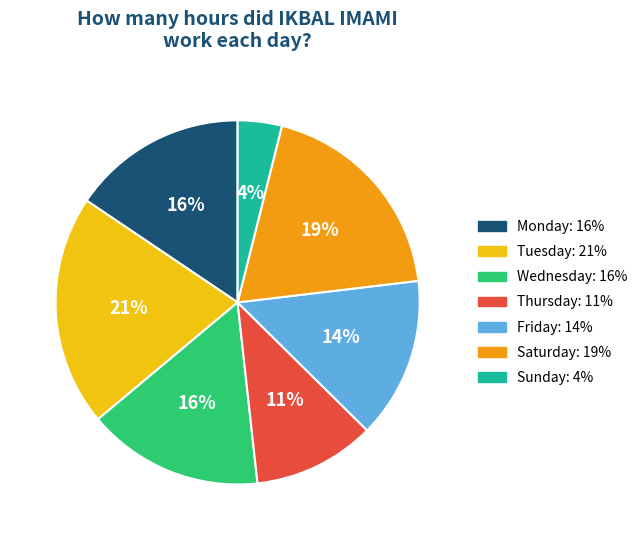

Does any single category account for the majority?

No